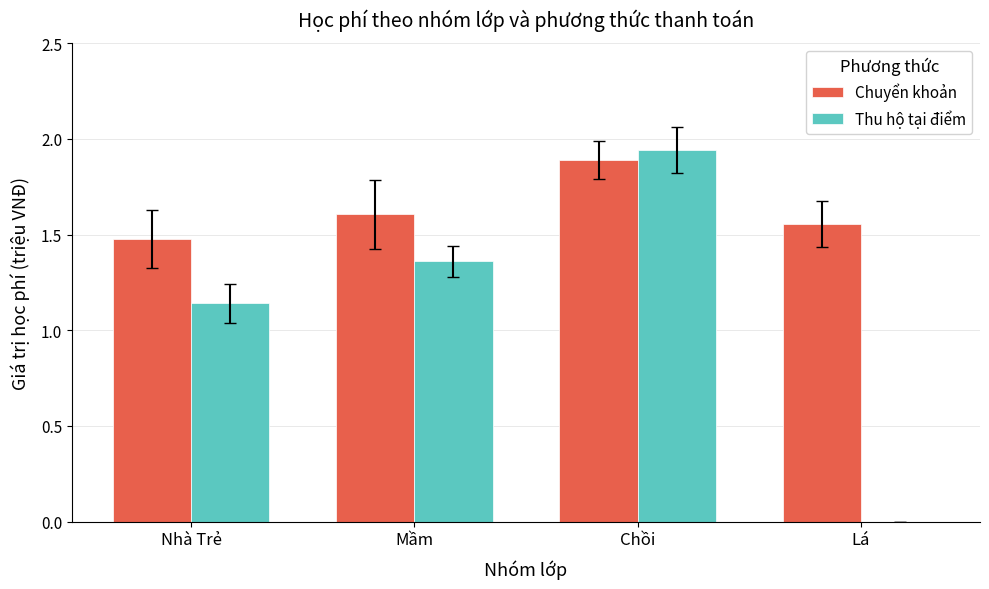

How many Chuyển khoản values are between 1 and 2?

4